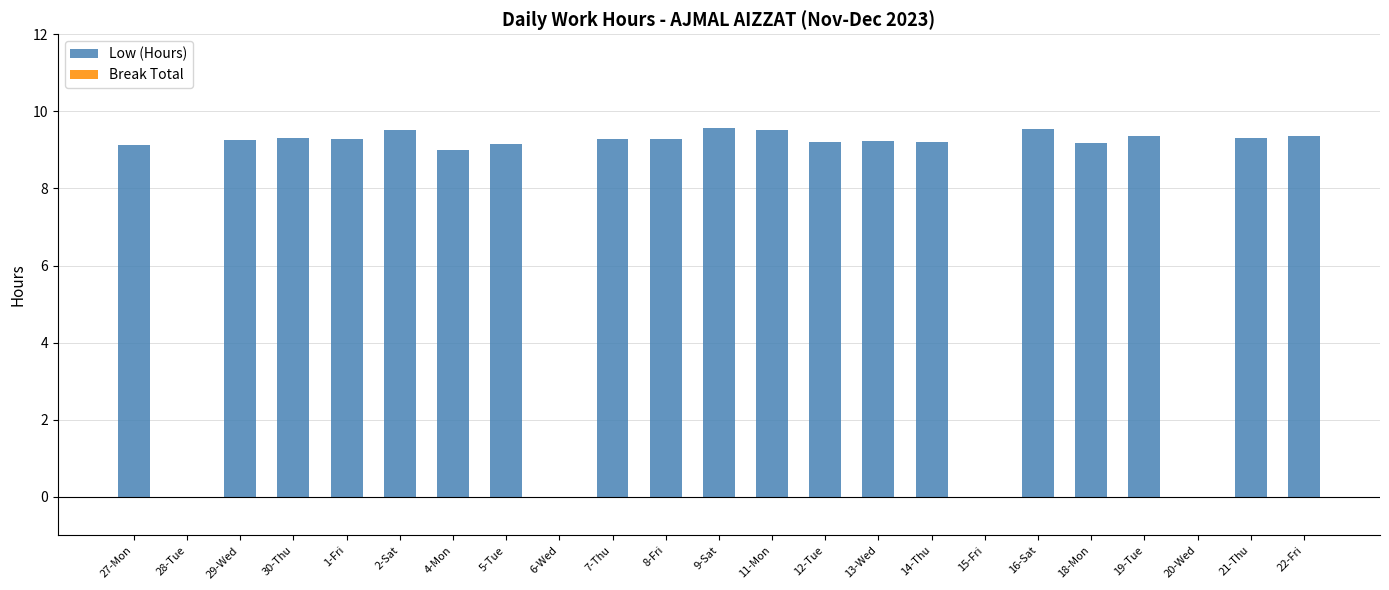

What is the greatest value displayed?

9.6